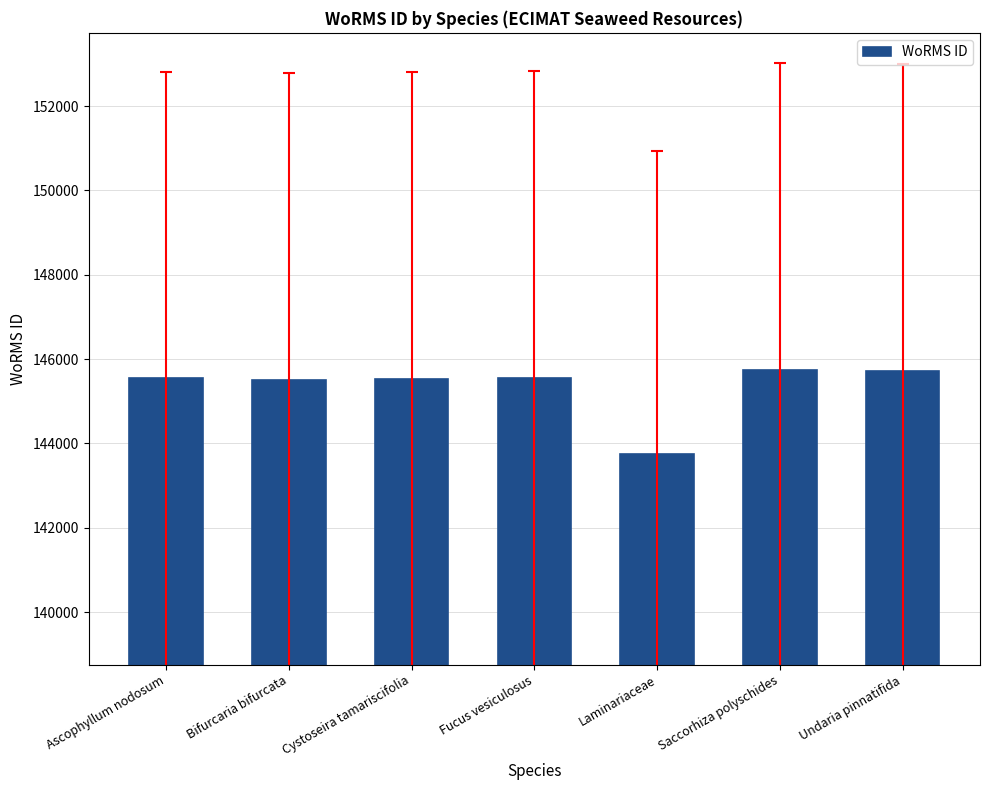

What is the ratio of the value at Bifurcaria bifurcata to the value at Saccorhiza polyschides?

1.0